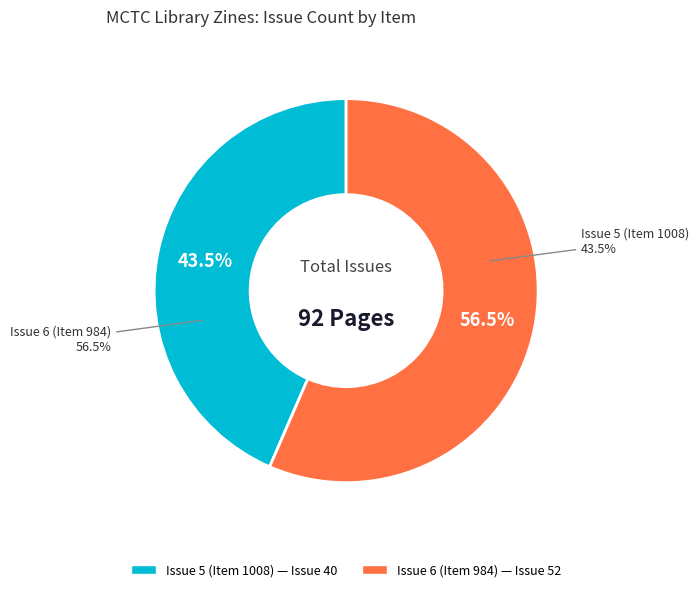

Is Issue 6 (Item 984) the majority of the pie?

Yes